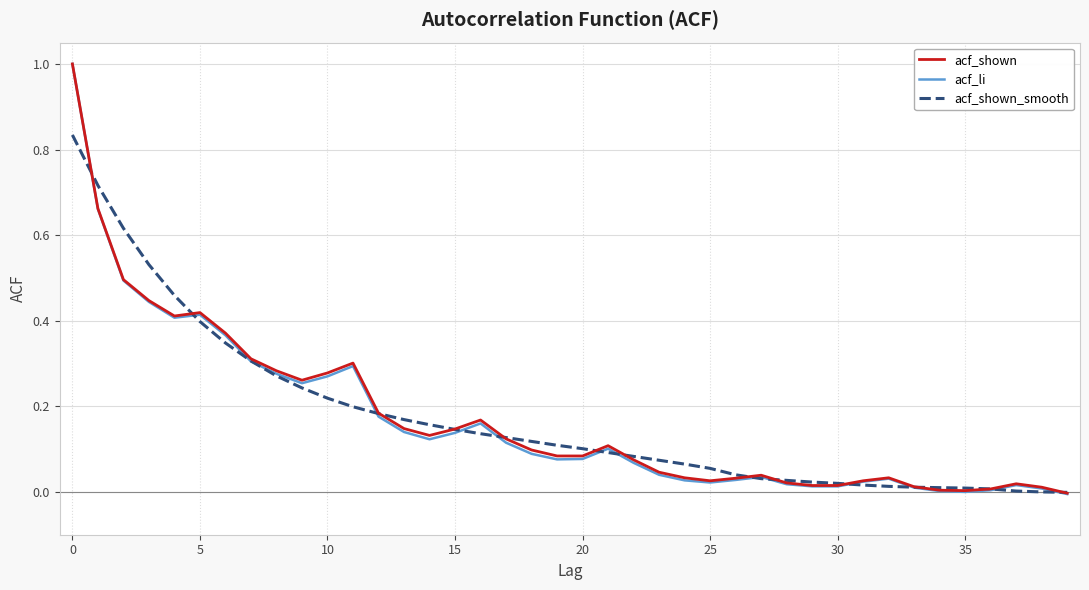

Which series has the largest range (max minus min)?

acf_li